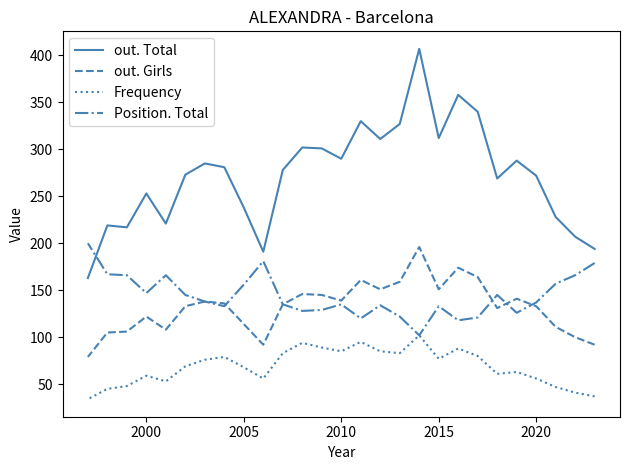

What is the smallest value displayed?

34